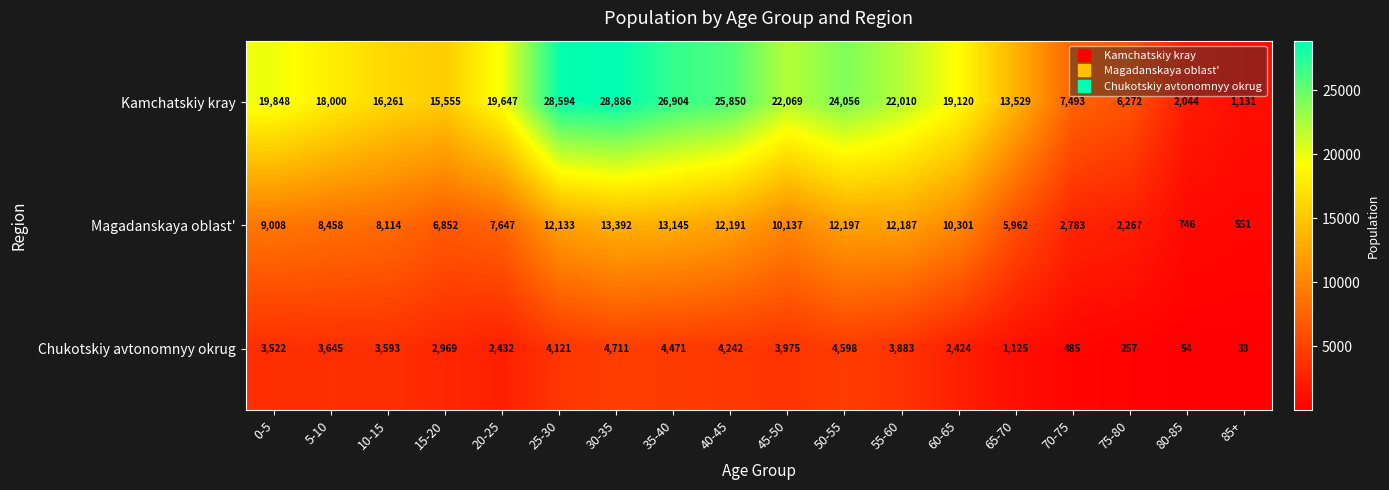

Between 65-70 and 80-85, which series saw the biggest shift?

Kamchatskiy kray